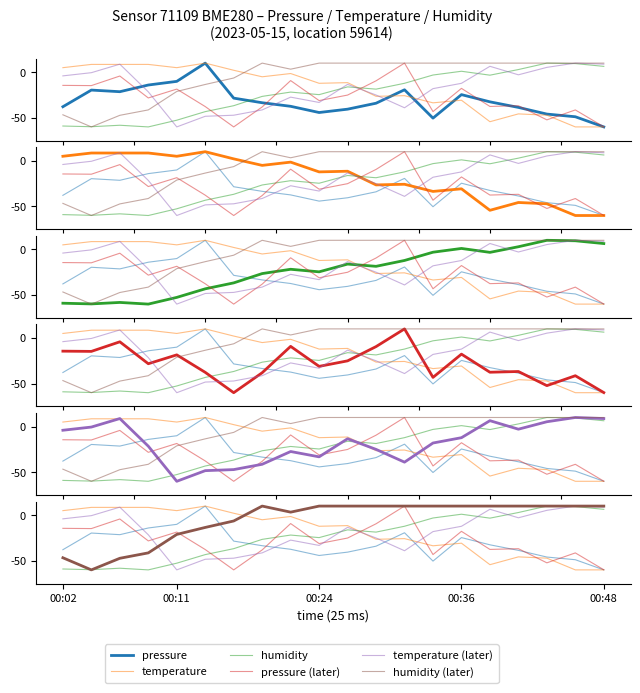

What position from the right is 12?

8